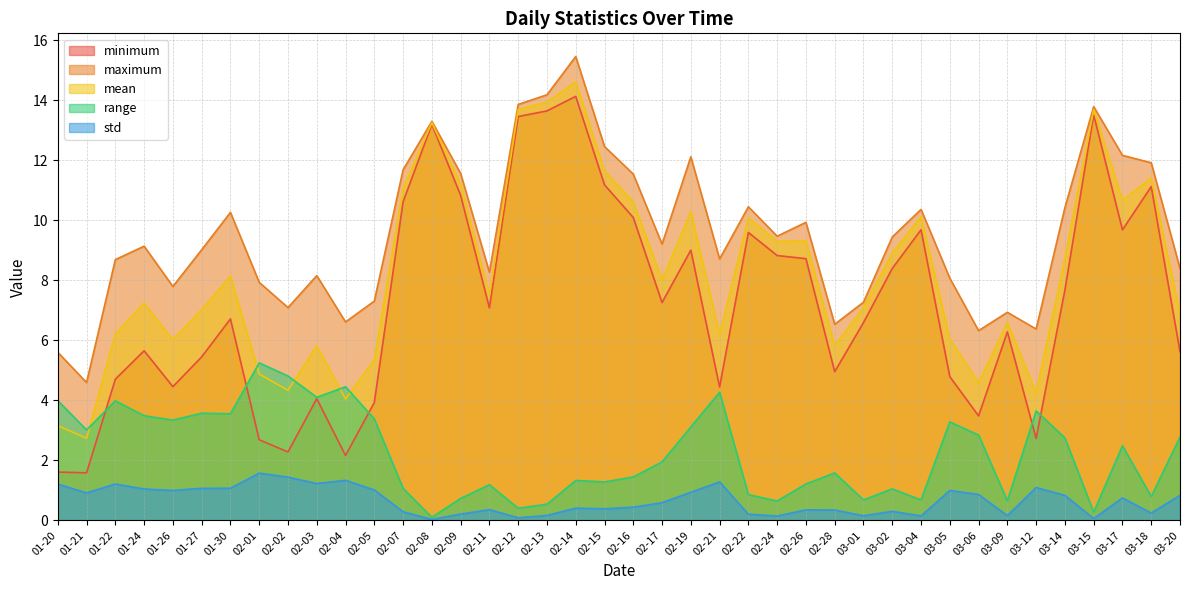

Rank the categories by std value from lowest to highest.

02-08, 03-15, 02-12, 02-24, 03-04, 03-01, 03-09, 02-13, 02-22, 02-09, 03-18, 02-07, 03-02, 02-28, 02-26, 02-11, 02-15, 02-14, 02-16, 02-17, 03-17, 03-14, 03-20, 03-06, 01-21, 02-19, 01-26, 03-05, 02-05, 01-24, 01-27, 01-30, 03-12, 01-20, 01-22, 02-03, 02-21, 02-04, 02-02, 02-01